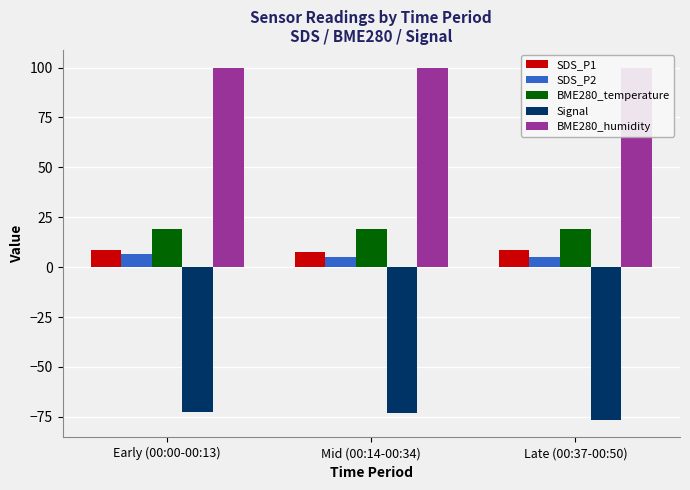

Does the chart contain any negative values?

Yes